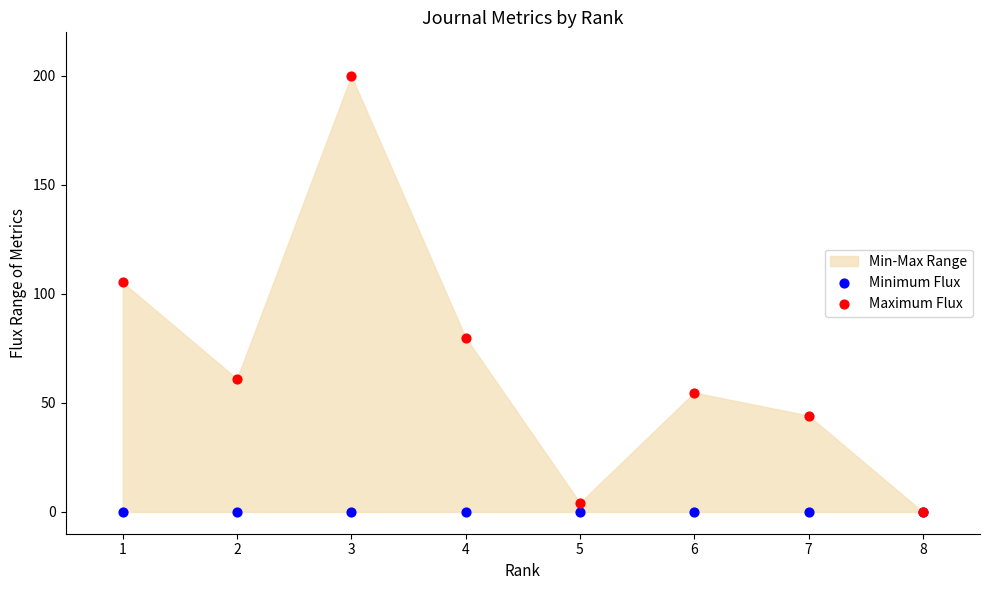

Across all series, what Y value is closest to 100?

105.3